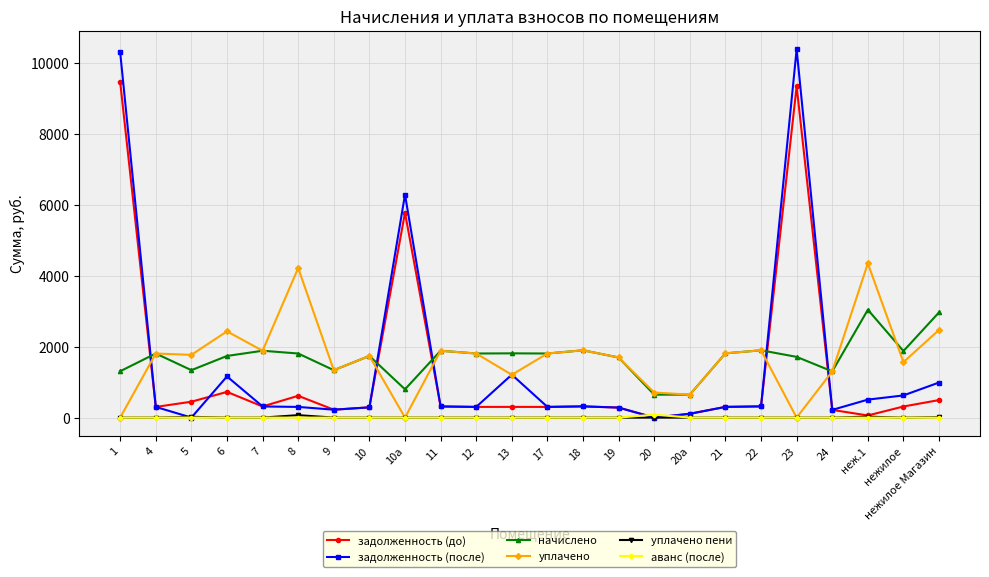

True or false: начислено and аванс (после) intersect in this chart.

False